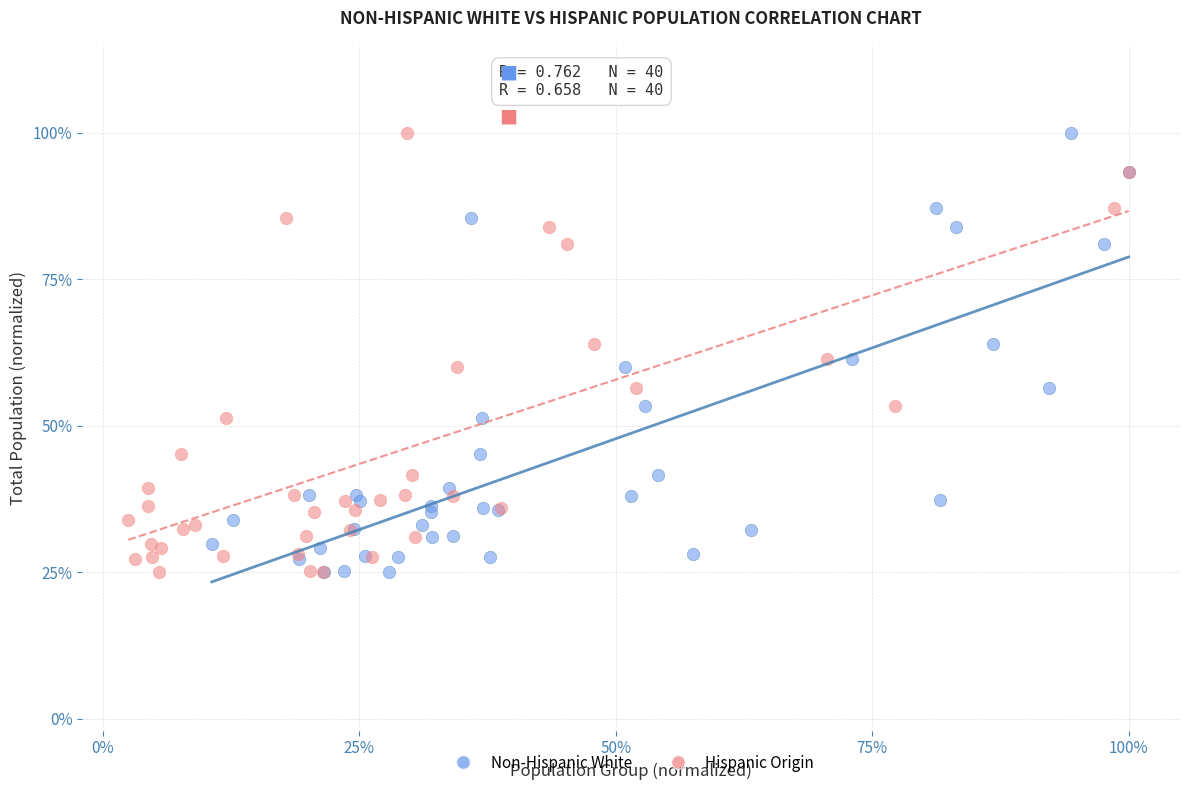

What are all the series names shown in the legend?

Non-Hispanic White, Hispanic Origin